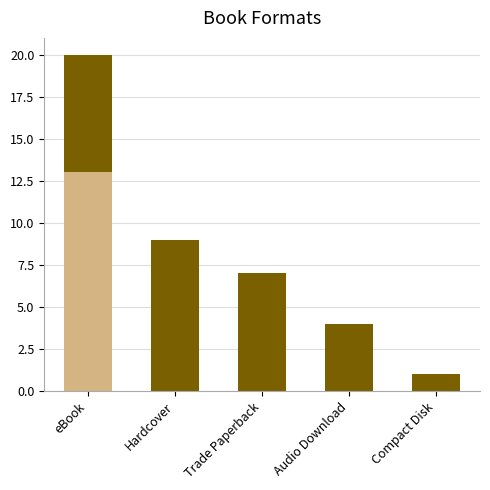

Reading left to right, extract all data points from this chart.

20	9	7	4	1